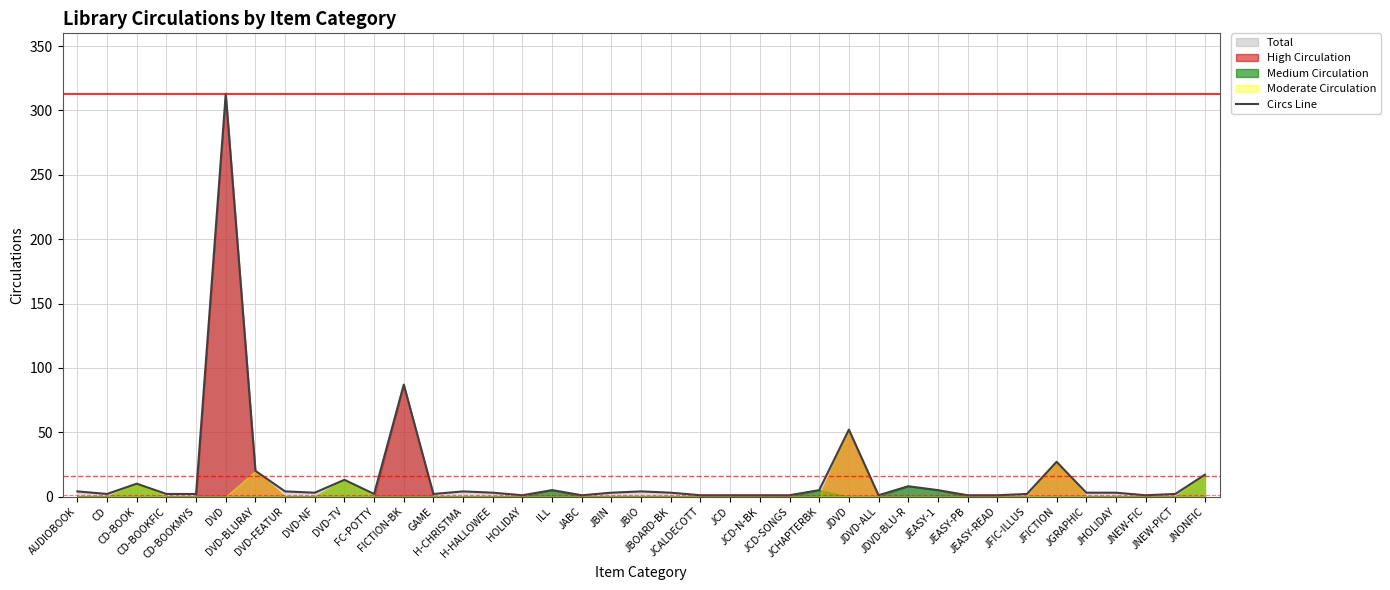

What is the difference between the maximum and minimum values?

312